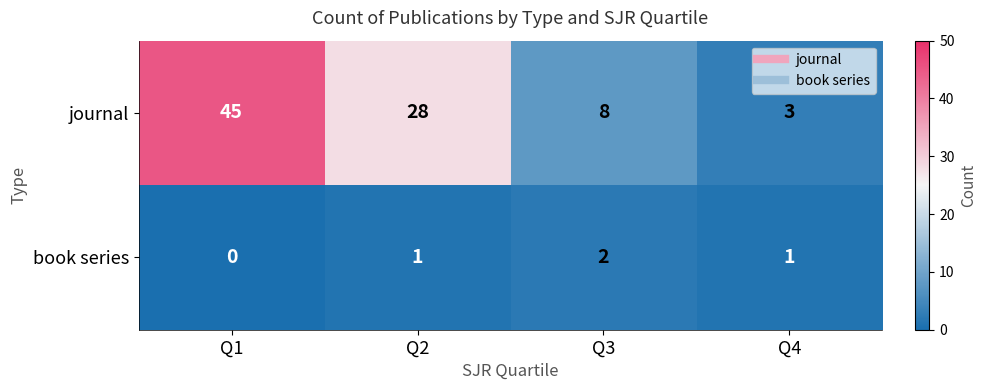

The journal series shows 16 at Q2. True or false?

False